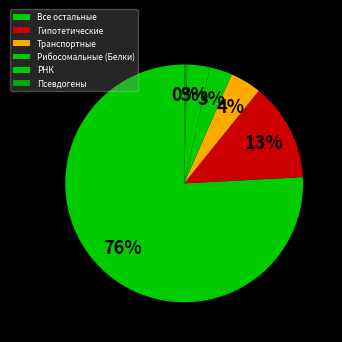

Is it true that Рибосомальные (Белки) is 1% of the pie?

False